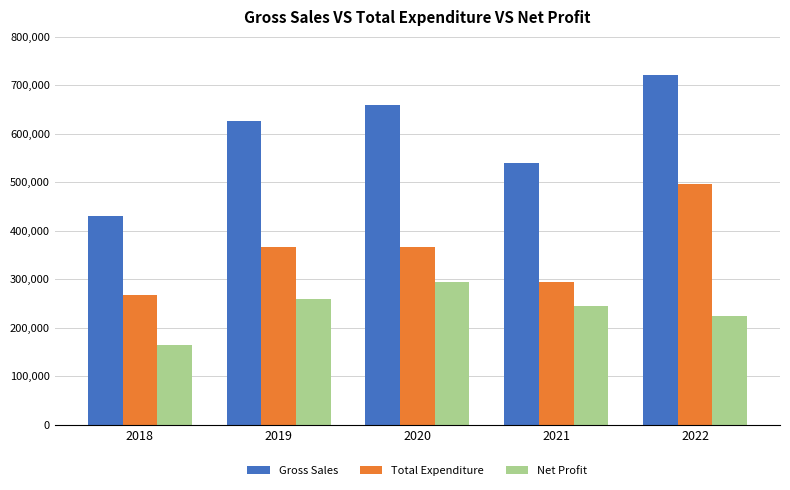

What is the difference between the maximum and minimum values in the Gross Sales series?

290903